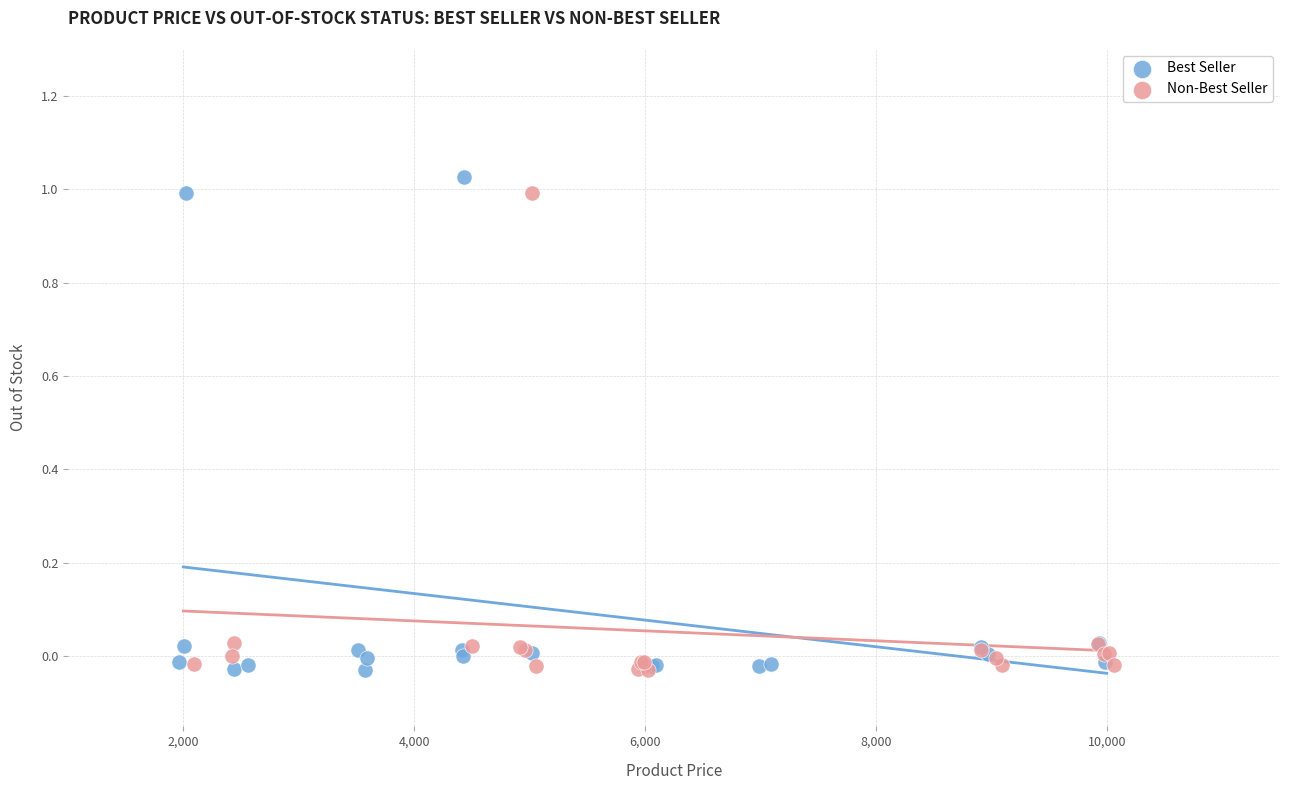

Which series reaches the maximum Y coordinate?

Best Seller